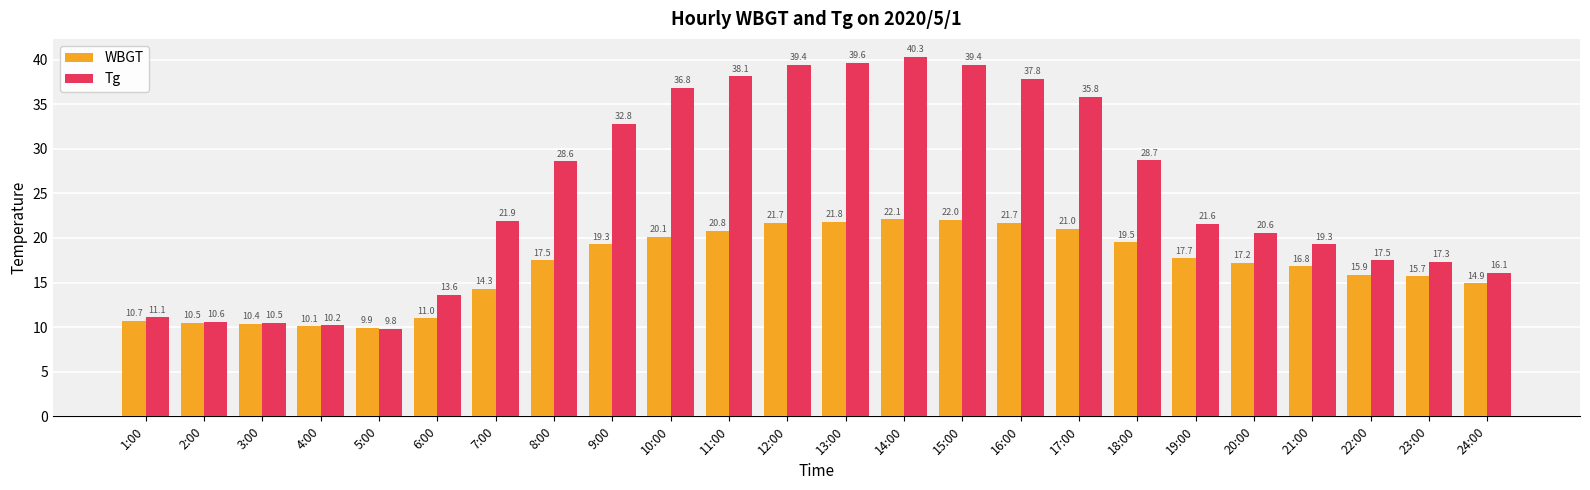

List the series in order of their peak value, highest first.

Tg, WBGT